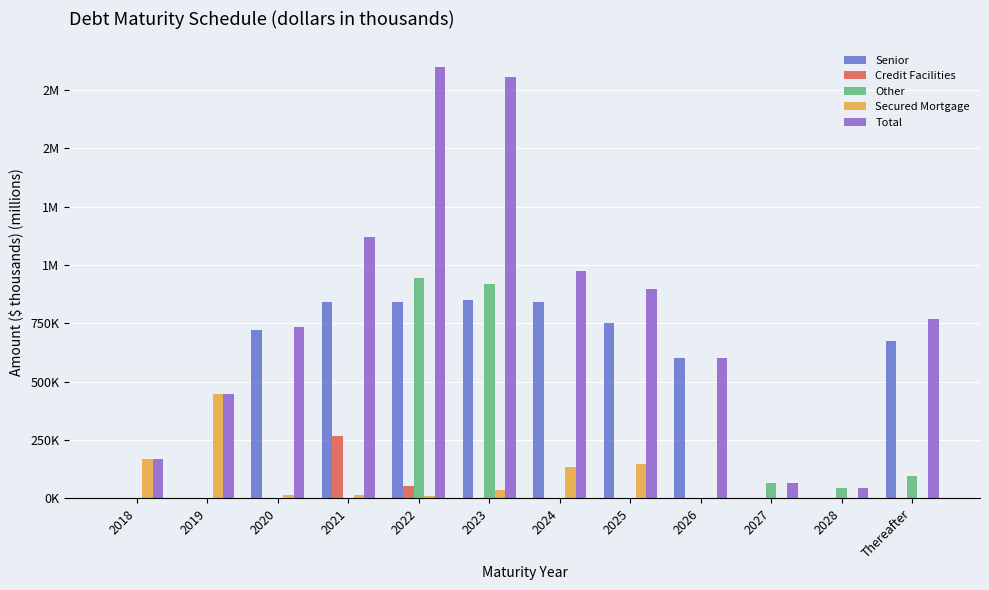

Are the bars horizontal?

No